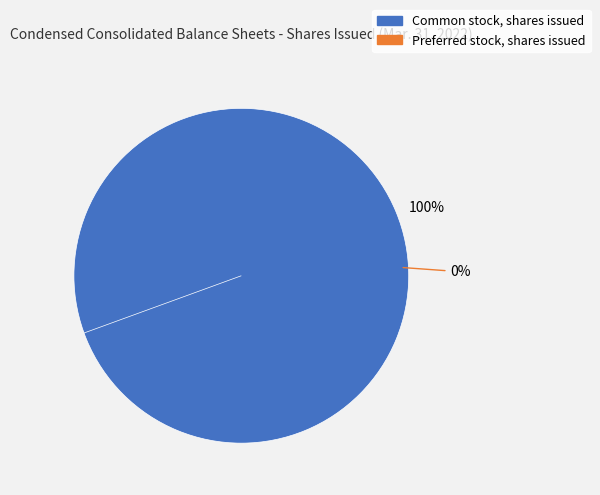

To the nearest percent, what portion does Common stock, shares issued represent?

100%